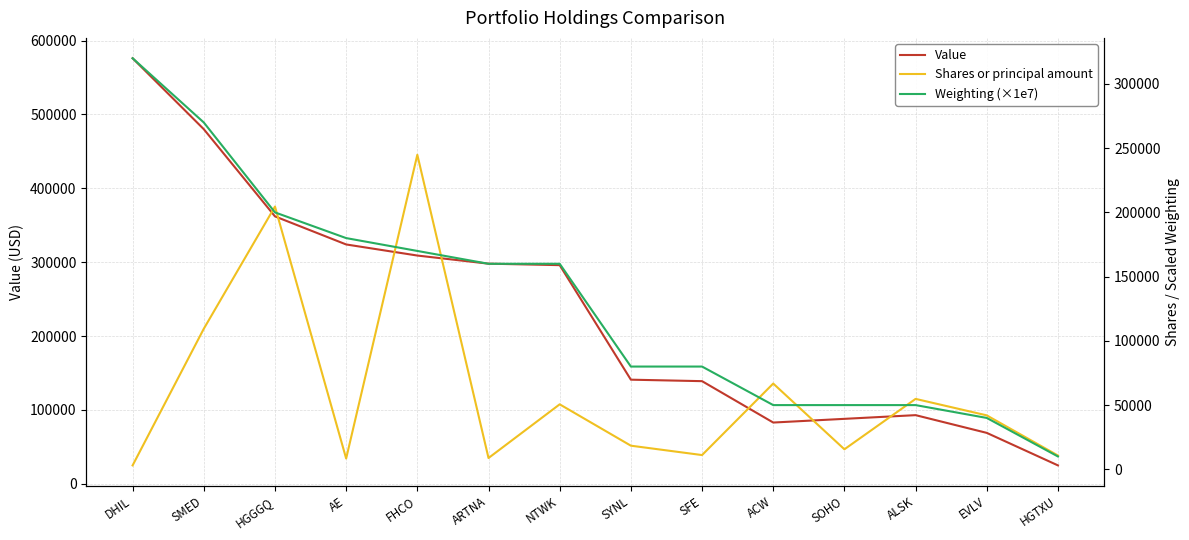

Which has a higher value, ARTNA or SYNL?

ARTNA